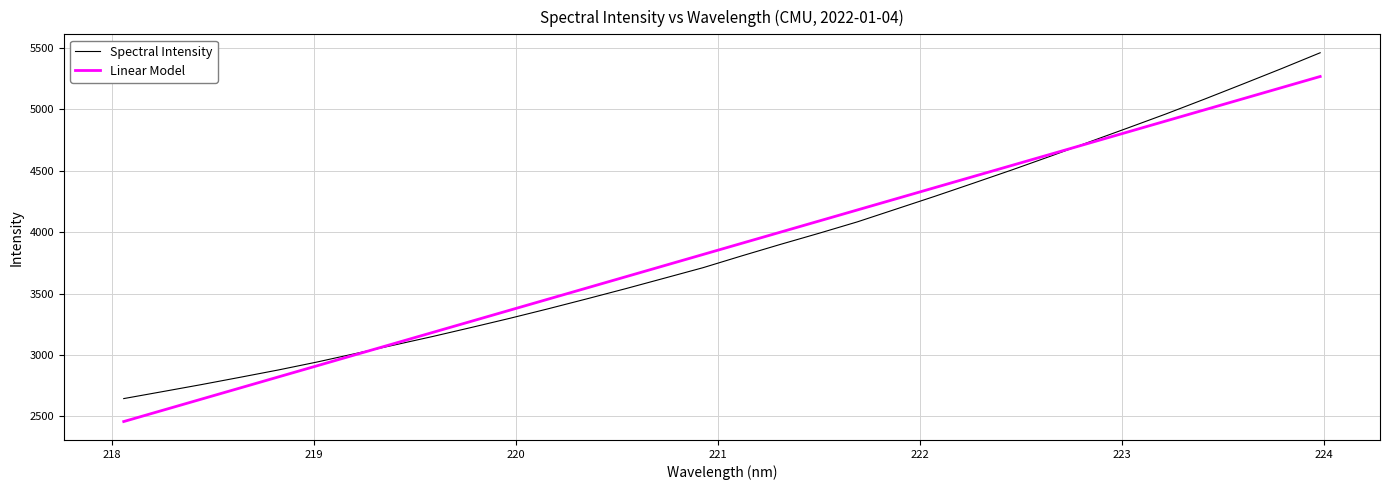

List the series in order of their peak value, highest first.

Spectral Intensity, Linear Model